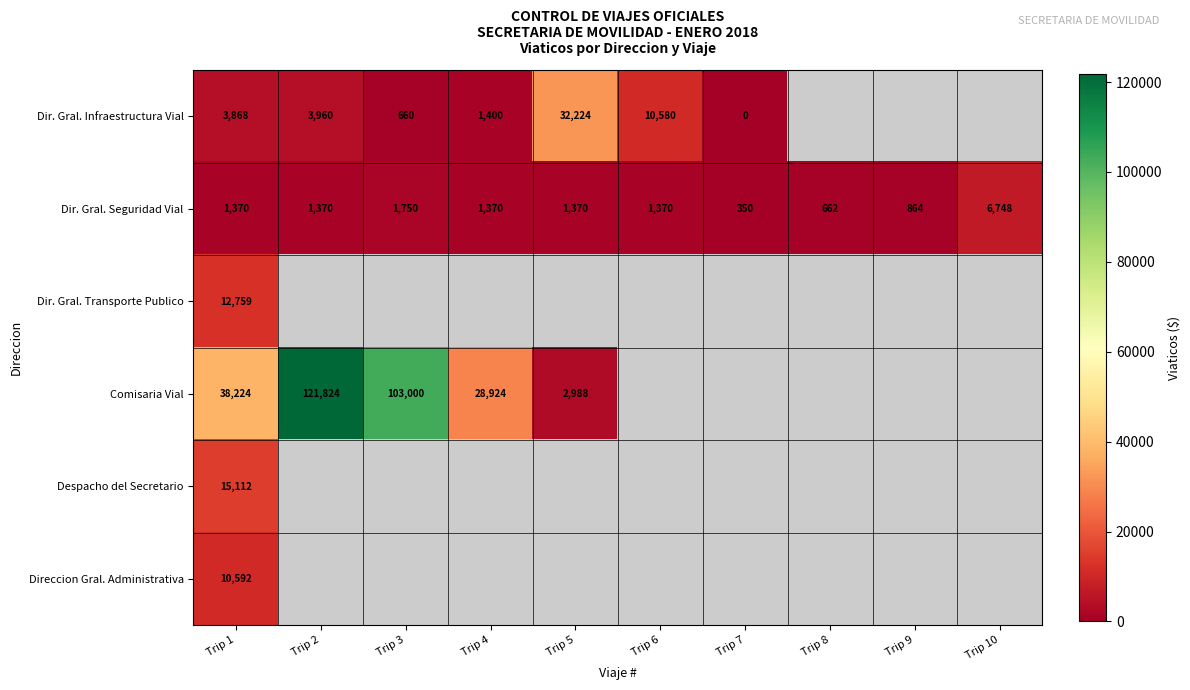

Which has a higher value, Trip 5 or Trip 3?

Trip 5